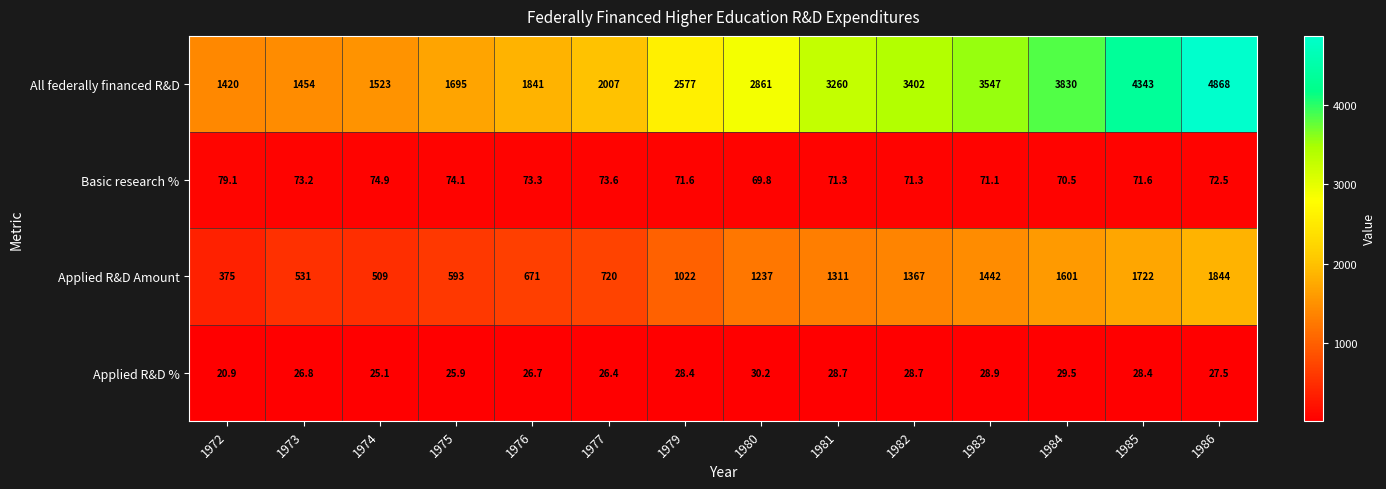

What is the total value across all series at 1973?

2085.0